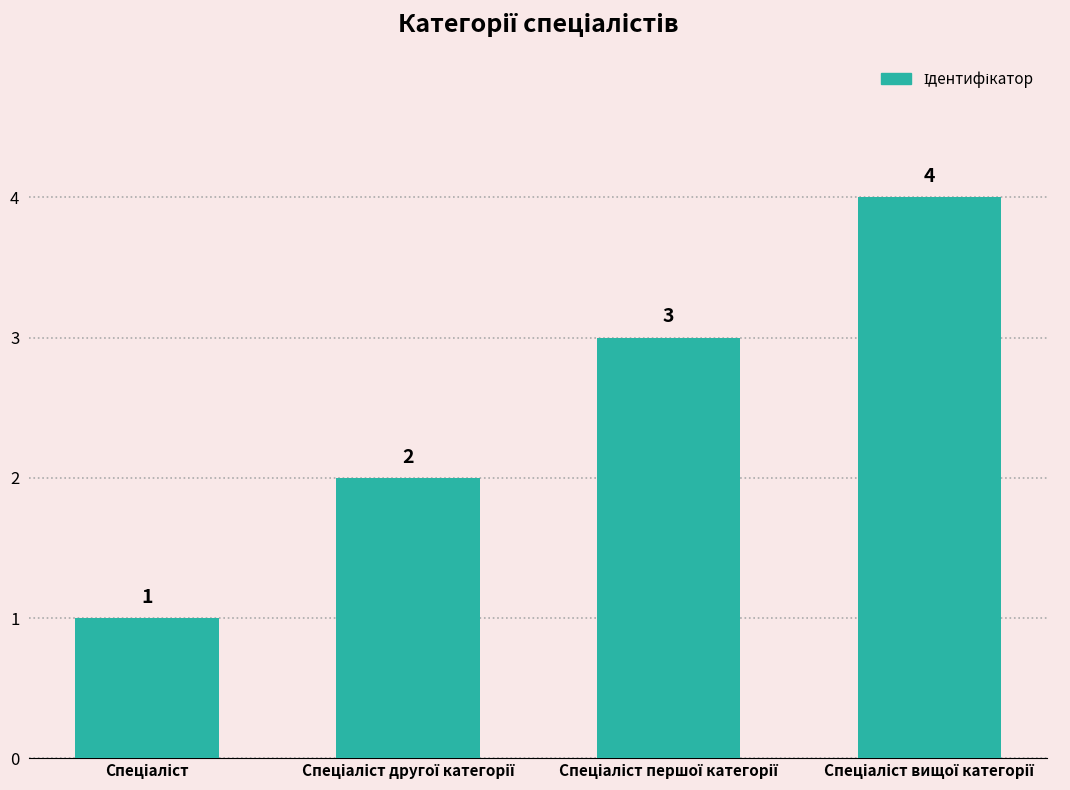

What is the value of the 1st bar from the left?

1